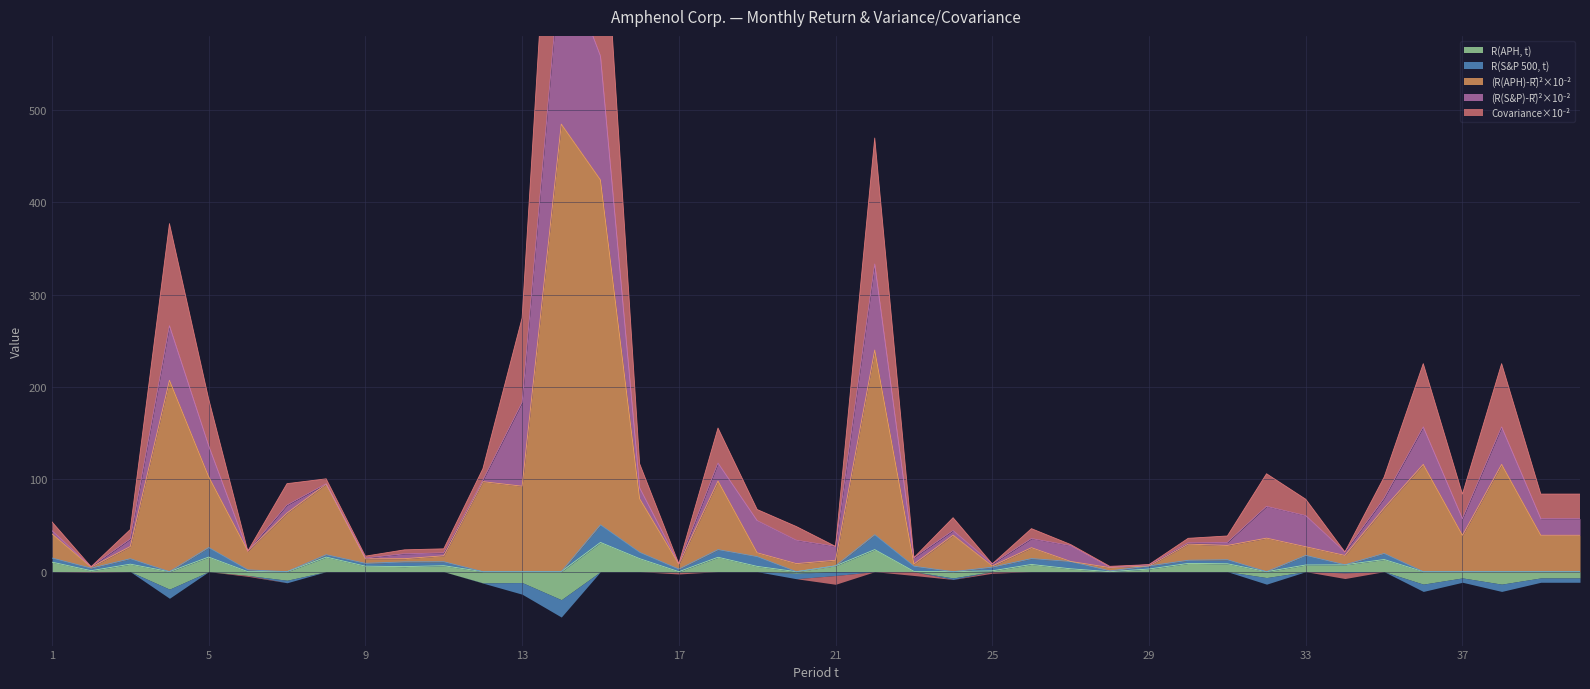

True or false: (R(APH)-R̅)²×10⁻² has a value of 1.8 at 2.

False